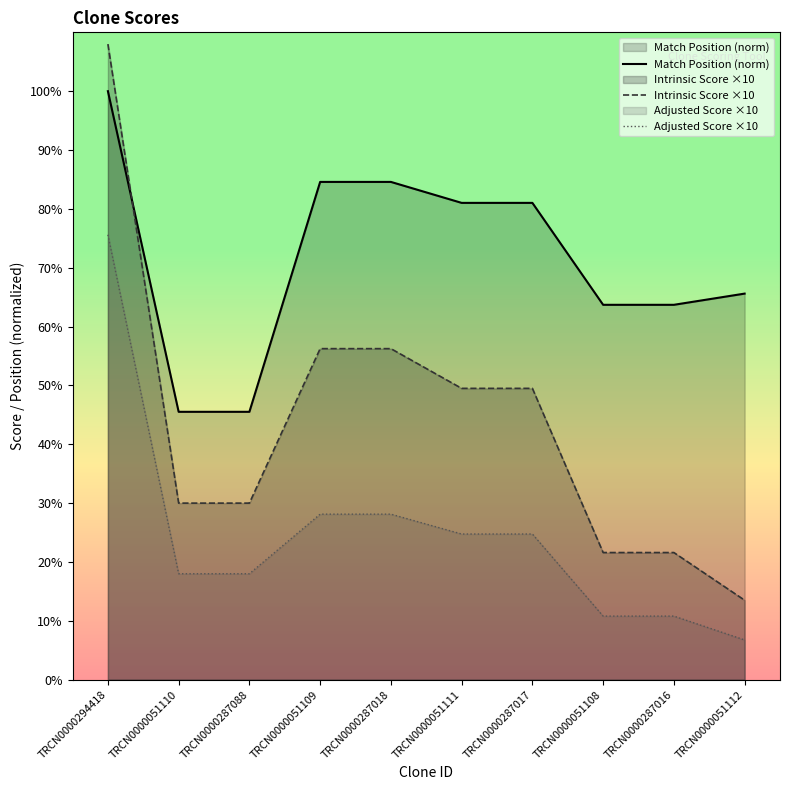

Does the chart display data point markers on the line(s)?

No